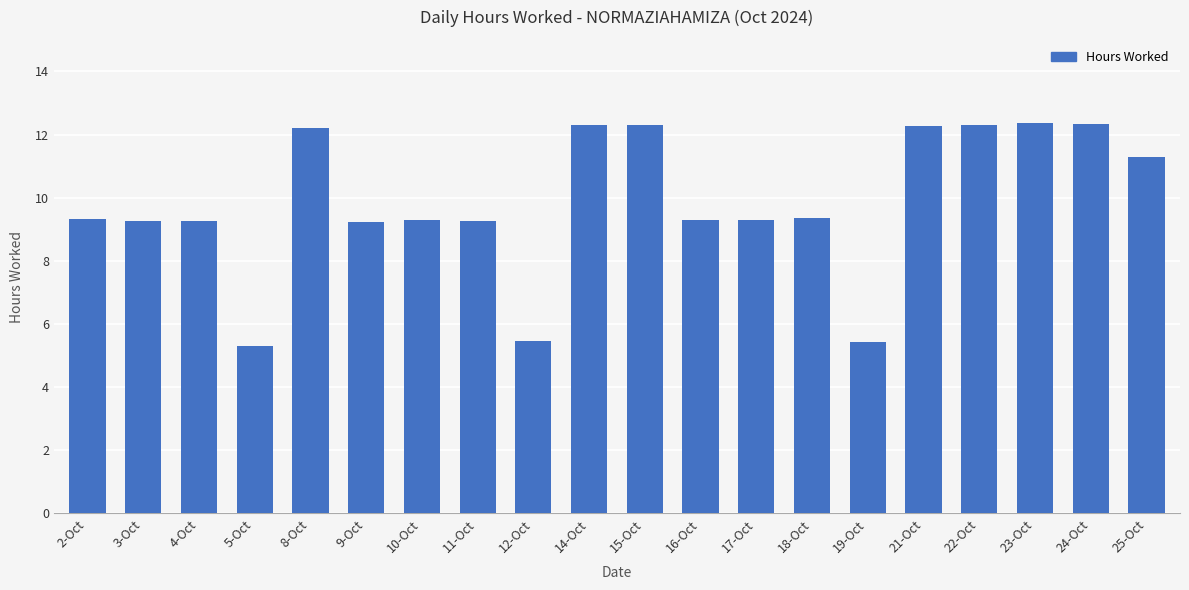

Is it true that the value at 25-Oct is 11.3?

True